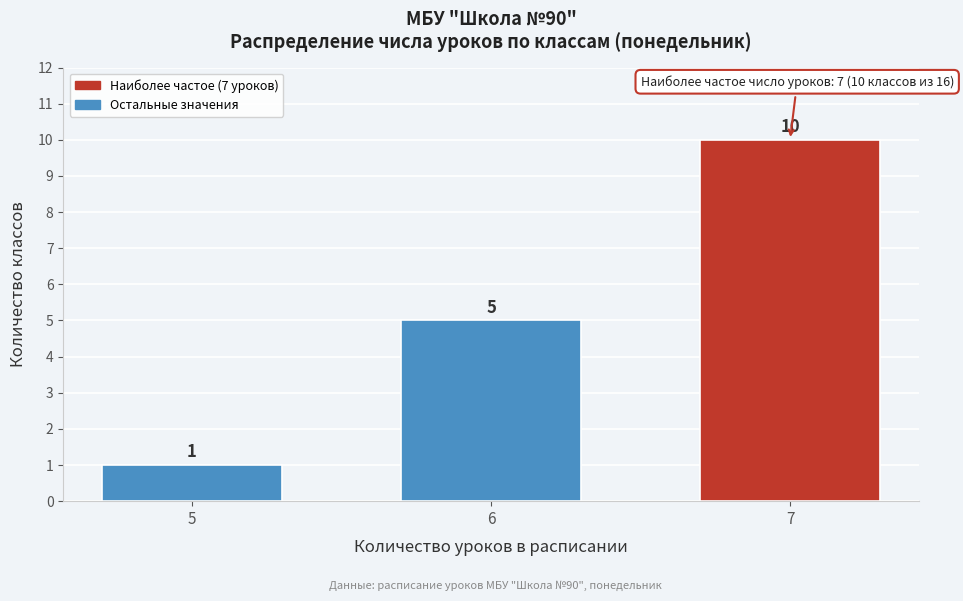

Reading left to right, what are all the values shown in this chart?

1	5	10